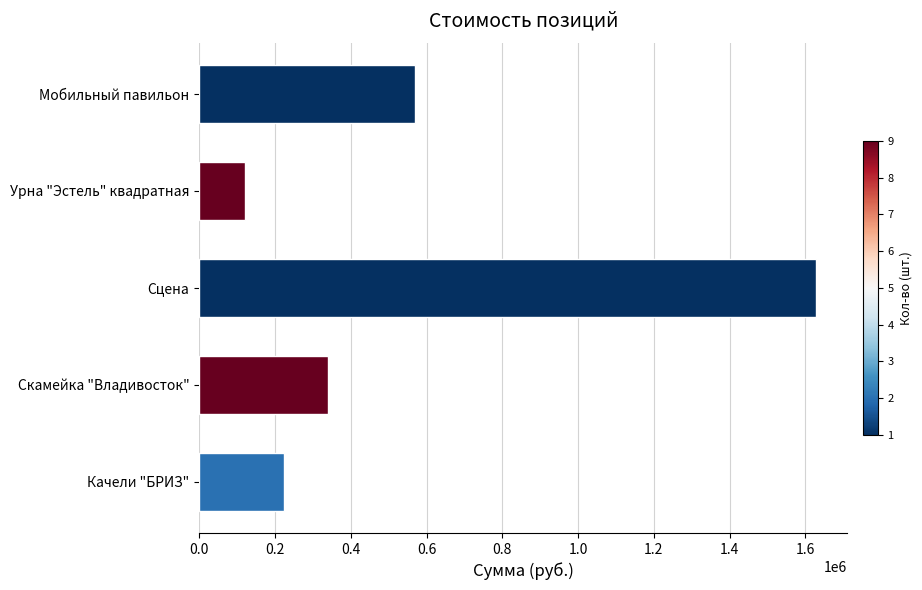

What is the ratio of the value at Скамейка "Владивосток" to the value at Качели "БРИЗ"?

1.5